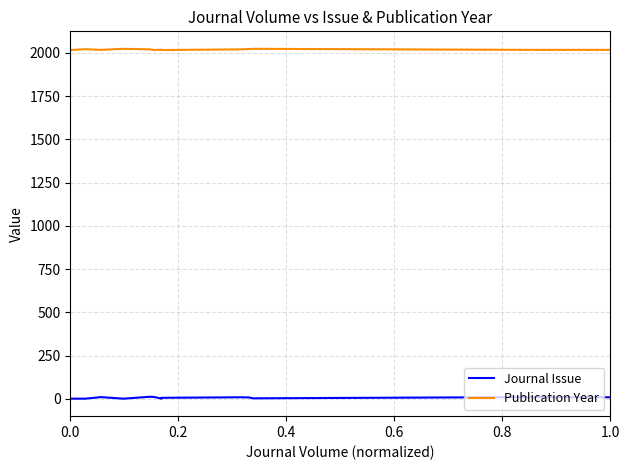

What is the greatest value displayed?

2024